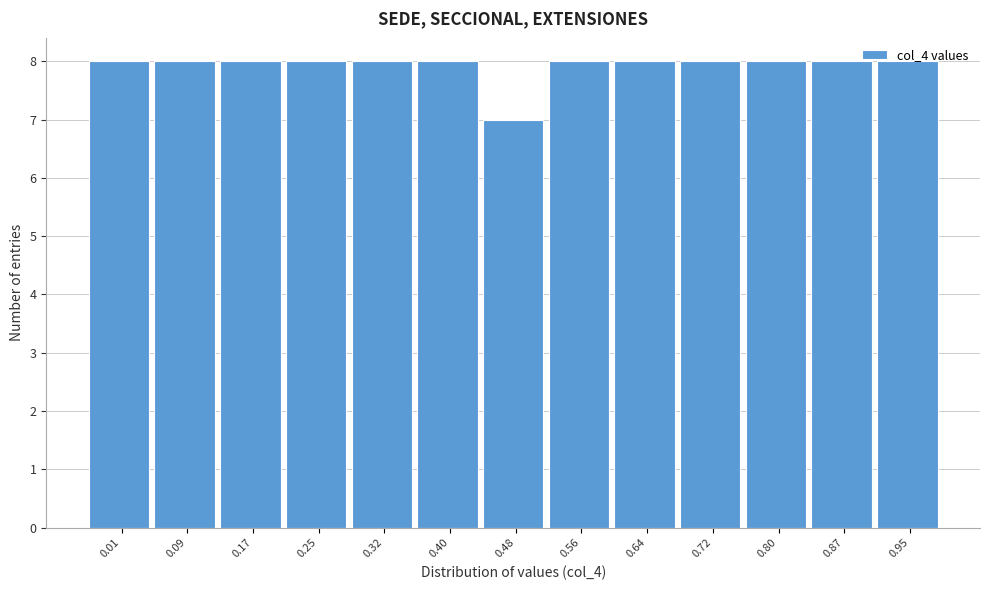

What is the value of the 3rd bar from the left?

8